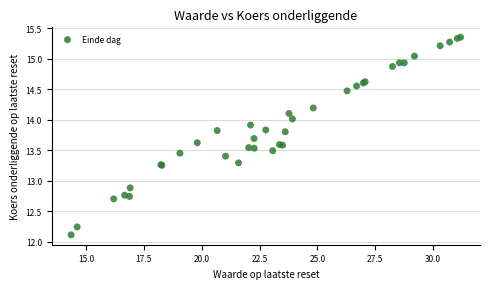

What Y value in the scatter plot is closest to 13?

12.9